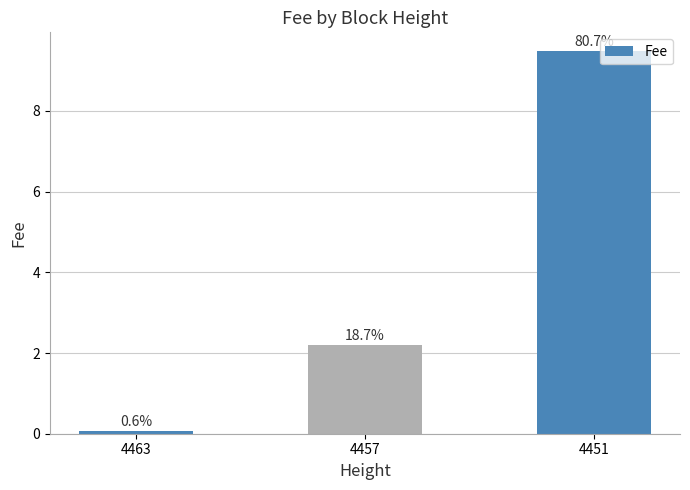

Are the bars horizontal?

No